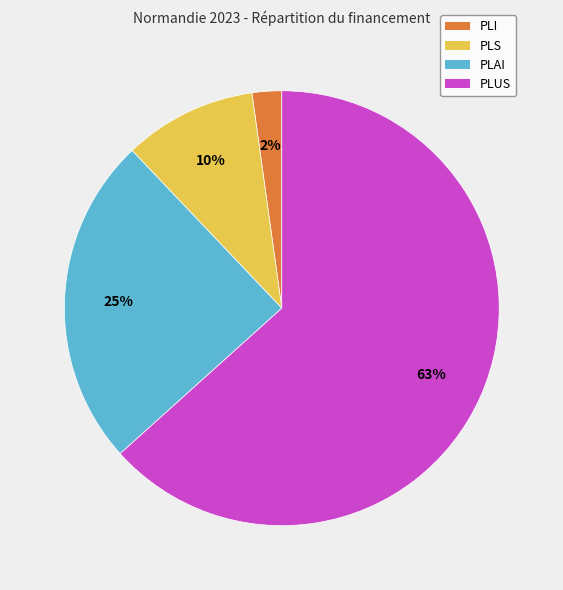

Is it true that PLI is 11% of the pie?

False